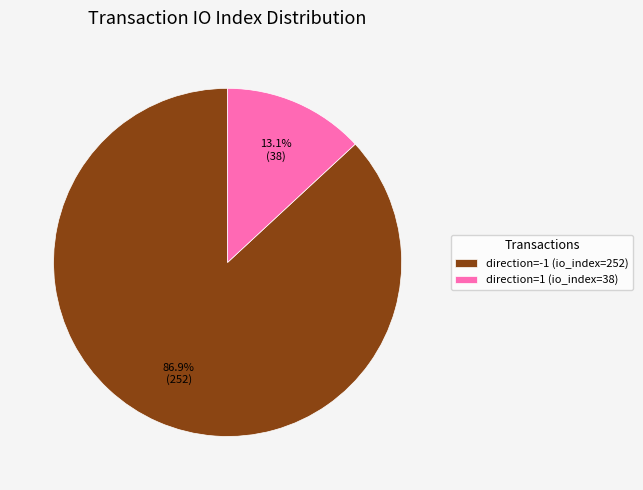

What is the ratio of the value at direction=1 (io_index=38) to the value at direction=-1 (io_index=252)?

0.2